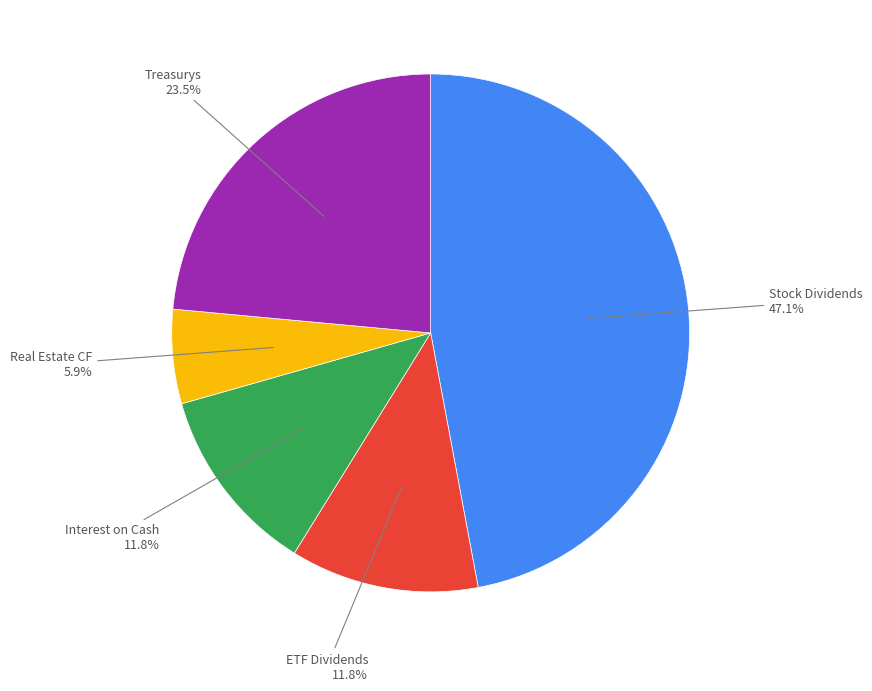

Is there a majority slice in this chart?

No